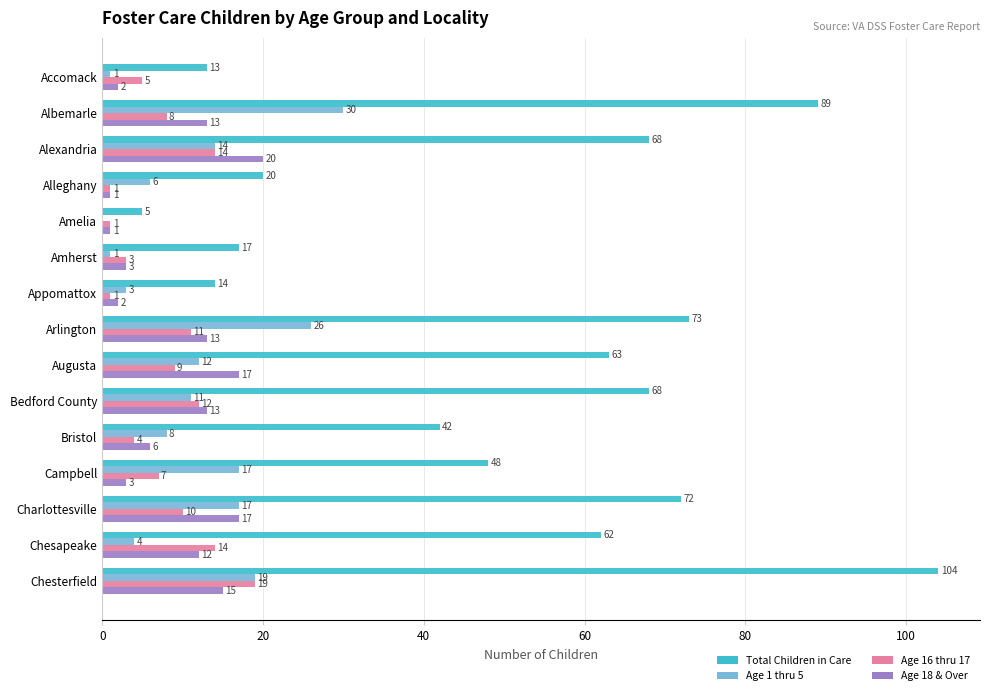

Is the value of Age 18 & Over at Appomattox greater than the value of Age 16 thru 17 at Bedford County?

No